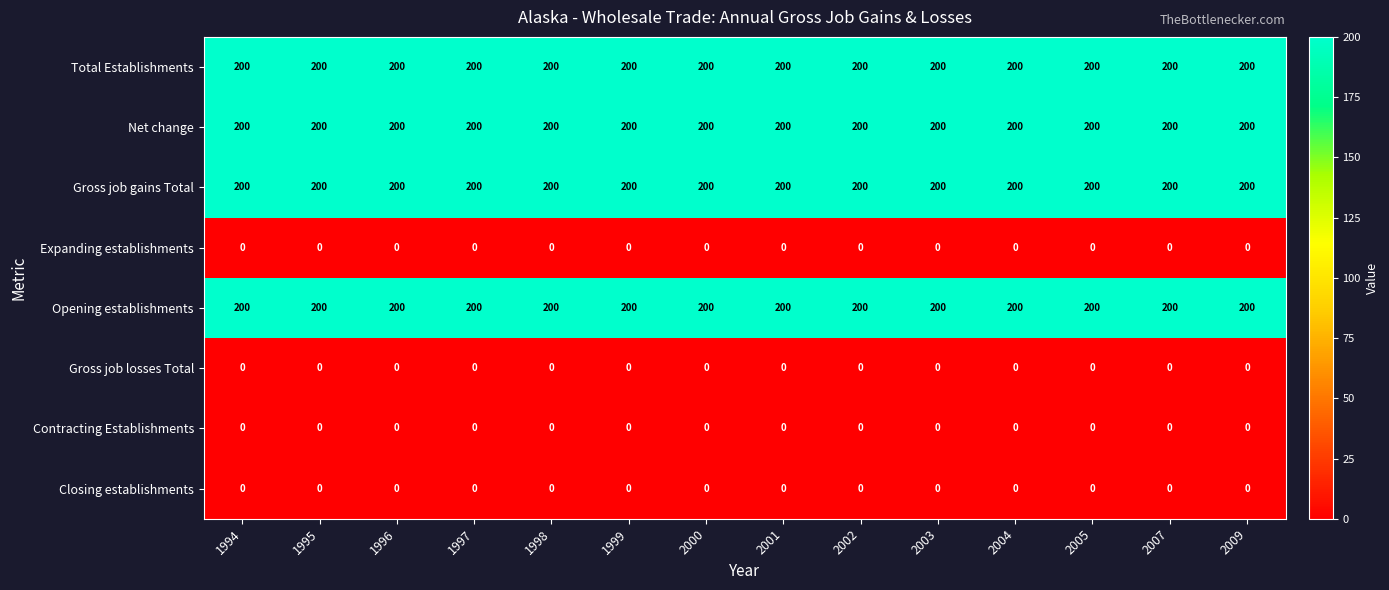

Is the value of Gross job gains Total at 2004 greater than the value of Gross job losses Total at 2003?

Yes